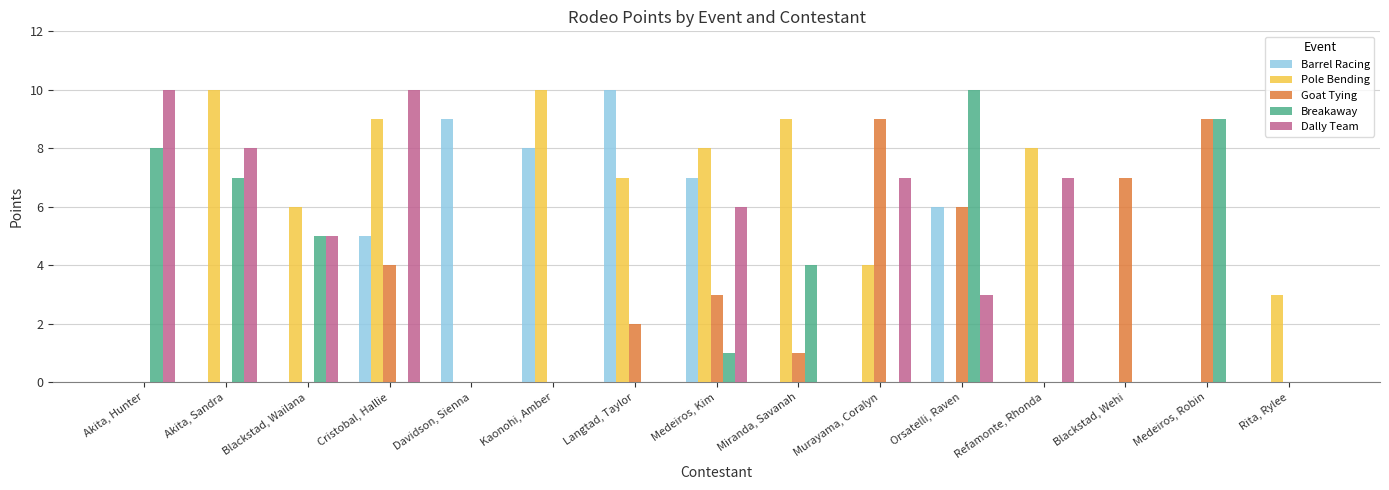

The value of Breakaway at Medeiros, Kim is 1. True or false?

True